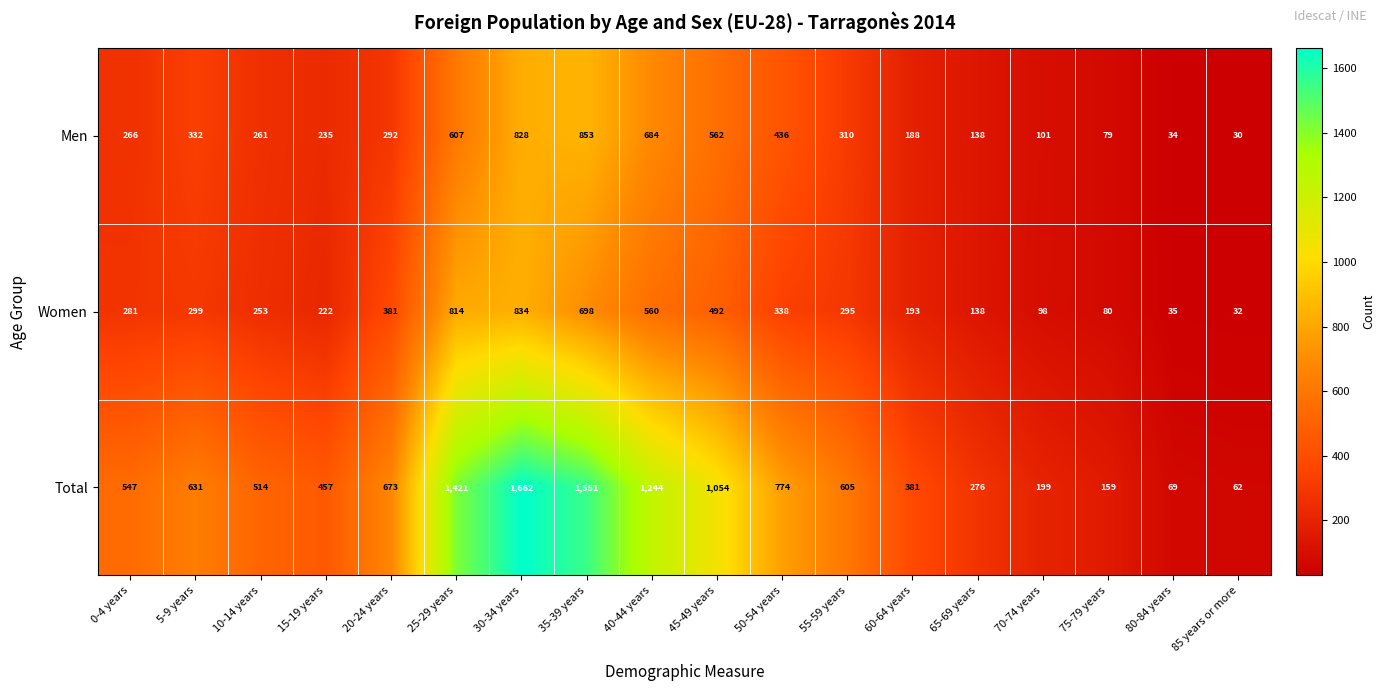

Where is Women nearest to the value 433?

20-24 years